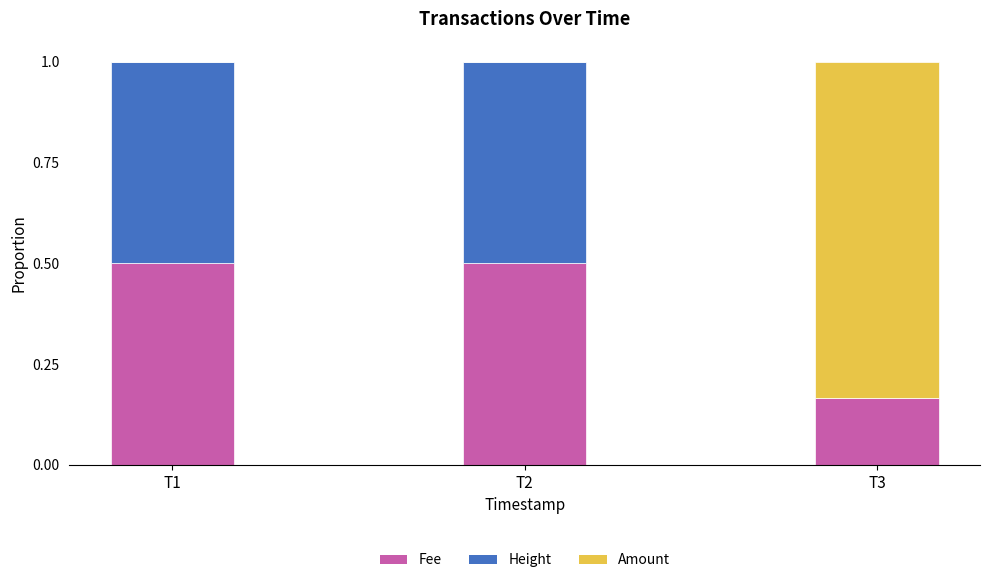

What is the total value across all series at T2?

1.0